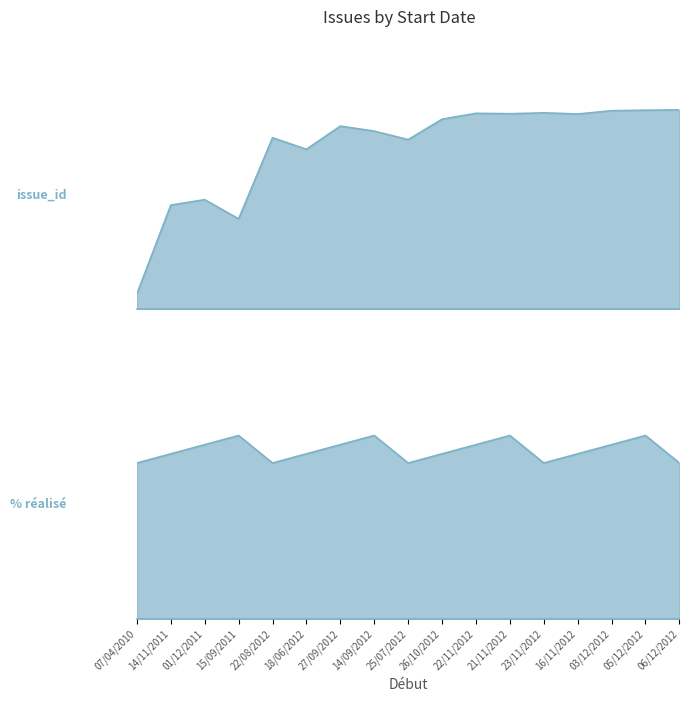

What is the difference between the maximum and minimum values?

92.2